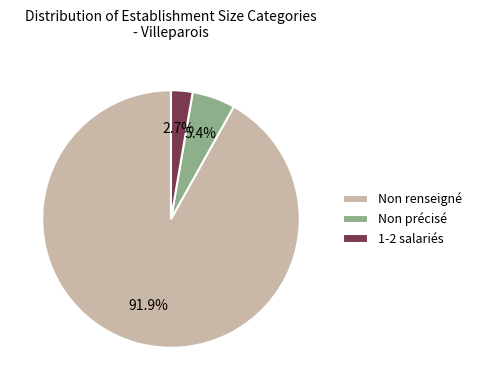

Is there a majority slice in this chart?

Yes